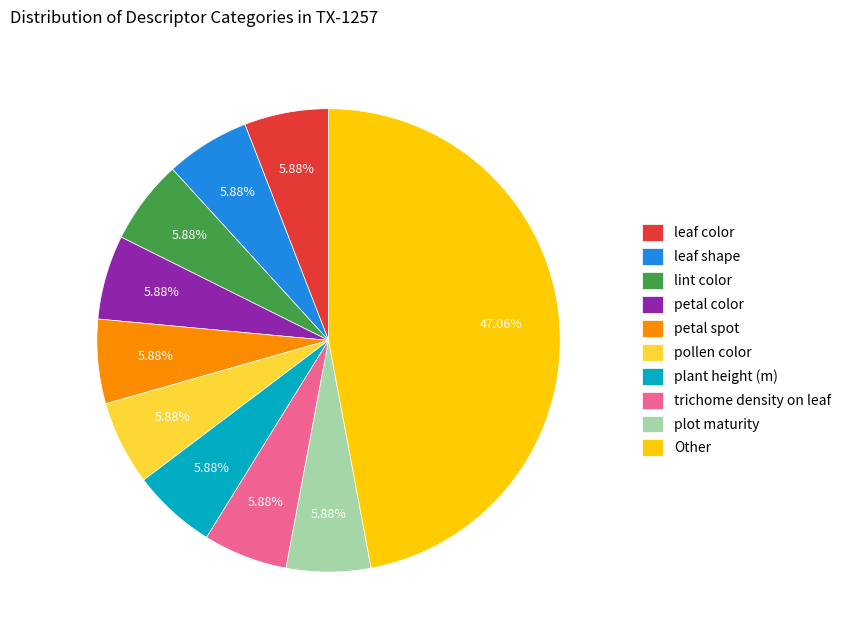

What is the largest slice in the pie chart?

Other